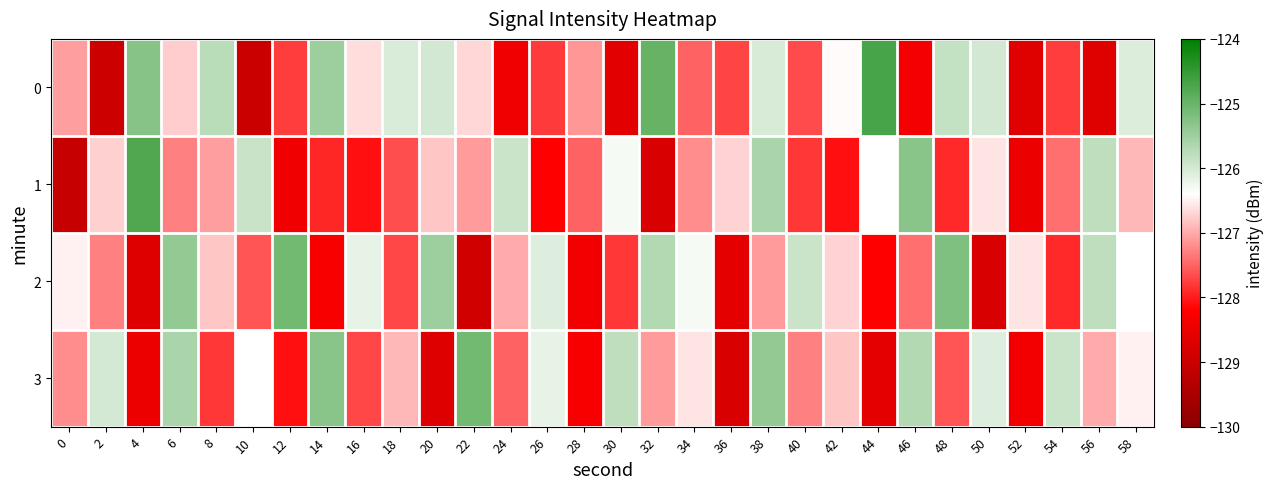

Reading left to right, transcribe all the data shown in this chart.

0: 0=-127.1	2=-129.0	4=-125.3	6=-126.8	8=-125.8	10=-129.0	12=-127.8	14=-125.5	16=-126.6	18=-126.1	20=-126.0	22=-126.7	24=-128.4	26=-127.8	28=-127.1	30=-128.6	32=-125.0	34=-127.5	36=-127.7	38=-126.0	40=-127.7	42=-126.4	44=-124.7	46=-128.3	48=-125.8	50=-126.0	52=-128.7	54=-127.8	56=-128.7	58=-126.1
1: 0=-129.1	2=-126.7	4=-124.8	6=-127.3	8=-127.1	10=-125.9	12=-128.4	14=-127.9	16=-128.1	18=-127.6	20=-126.8	22=-127.1	24=-125.9	26=-128.2	28=-127.5	30=-126.3	32=-128.8	34=-127.2	36=-126.7	38=-125.6	40=-127.8	42=-128.1	44=-126.4	46=-125.3	48=-127.9	50=-126.6	52=-128.5	54=-127.4	56=-125.8	58=-126.9
2: 0=-126.5	2=-127.3	4=-128.7	6=-125.4	8=-126.8	10=-127.6	12=-125.1	14=-128.3	16=-126.2	18=-127.7	20=-125.5	22=-128.9	24=-127.0	26=-126.1	28=-128.4	30=-127.8	32=-125.7	34=-126.3	36=-128.6	38=-127.1	40=-125.9	42=-126.7	44=-128.2	46=-127.4	48=-125.2	50=-128.8	52=-126.6	54=-127.9	56=-125.8	58=-126.4
3: 0=-127.2	2=-126.0	4=-128.5	6=-125.6	8=-127.8	10=-126.4	12=-128.1	14=-125.3	16=-127.7	18=-126.9	20=-128.7	22=-125.1	24=-127.5	26=-126.2	28=-128.3	30=-125.8	32=-127.1	34=-126.6	36=-128.8	38=-125.4	40=-127.3	42=-126.8	44=-128.6	46=-125.7	48=-127.6	50=-126.1	52=-128.4	54=-125.9	56=-127.0	58=-126.5